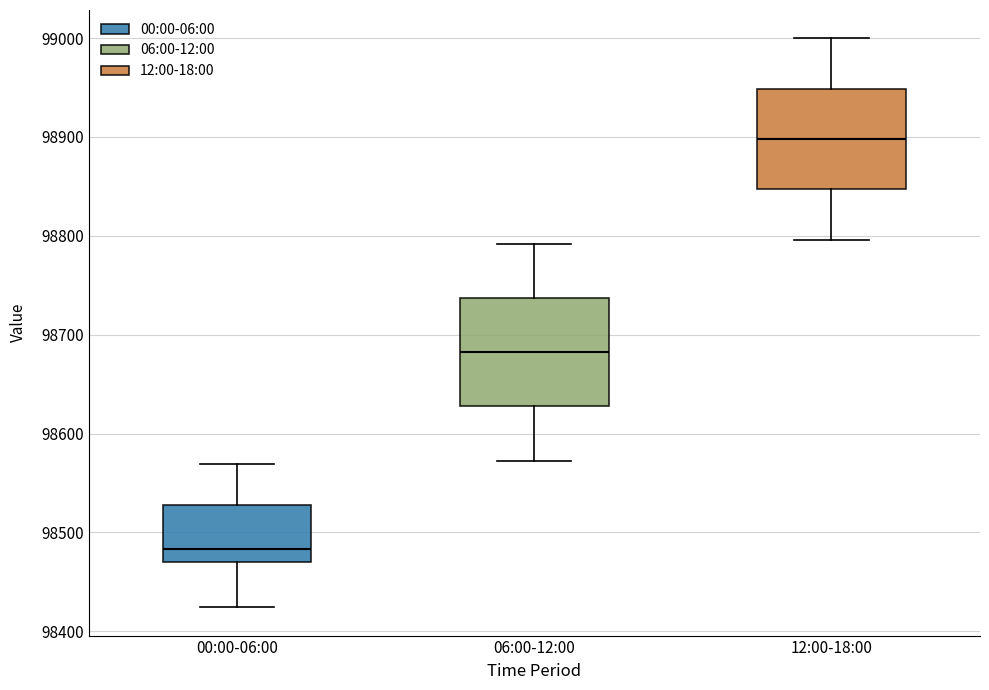

Reading left to right, read every box against the y-axis: the position of its median line, the range the box covers, and the ends of its whiskers. The values are not printed on the chart, so give them approximately, as read against the axis.

00:00-06:00: median 98480, box 98470 to 98530, whiskers 98420 to 98570
06:00-12:00: median 98680, box 98630 to 98740, whiskers 98570 to 98790
12:00-18:00: median 98900, box 98850 to 98950, whiskers 98800 to 99000